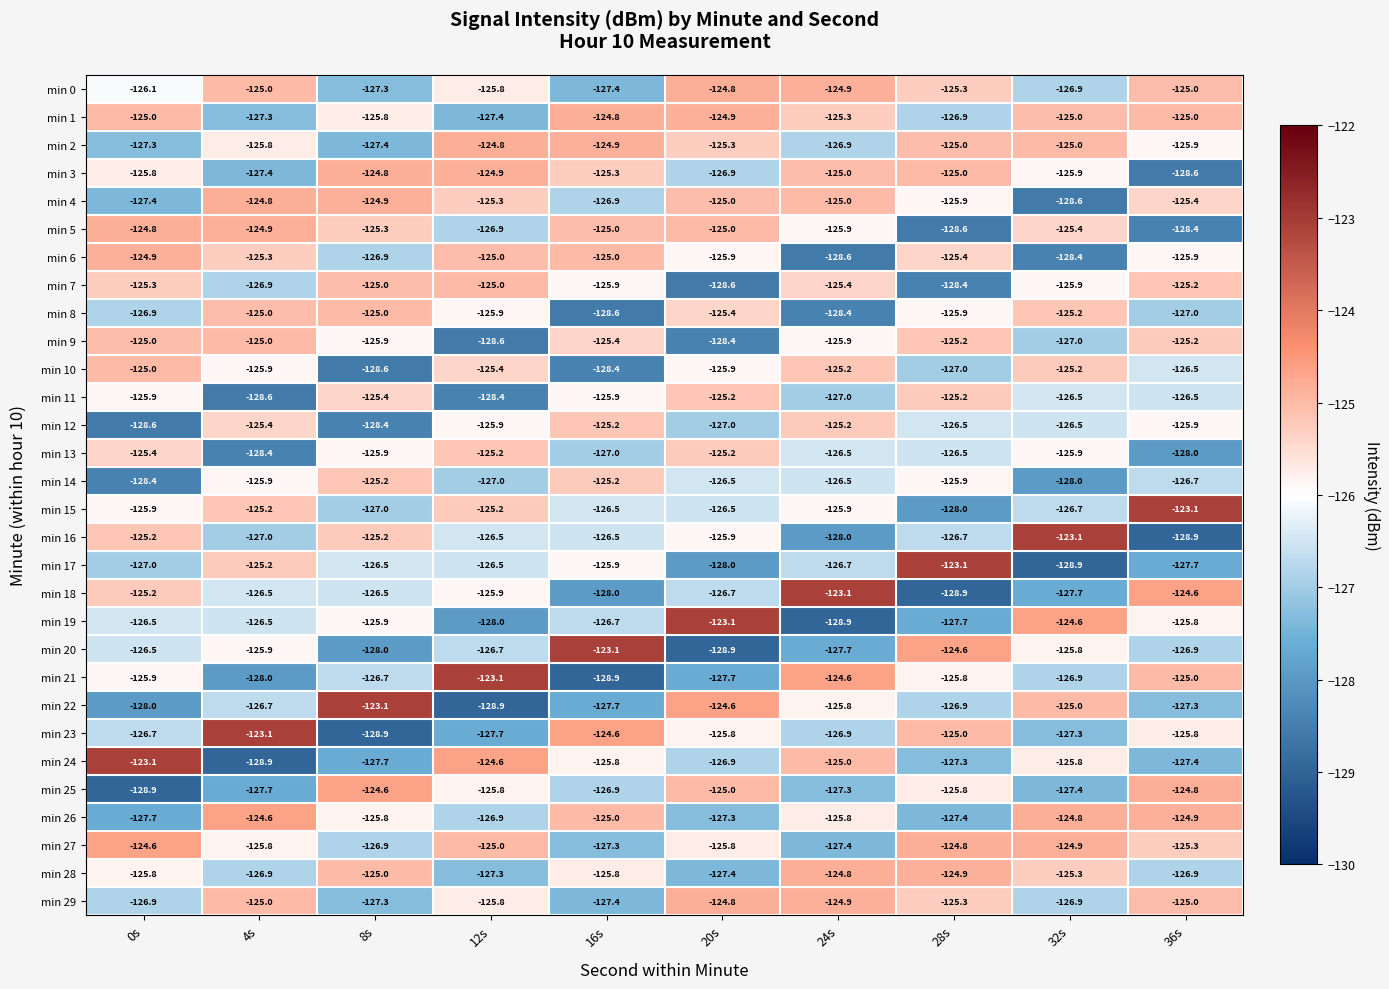

Where does the min 1 series first go above -125?

16s